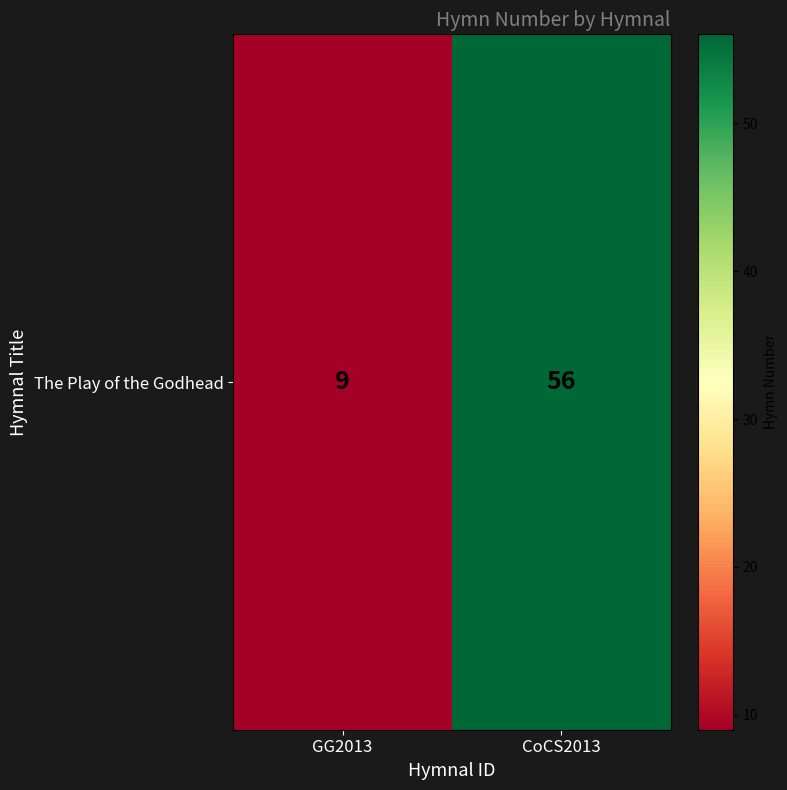

Is it true that the value at GG2013 is 9?

True